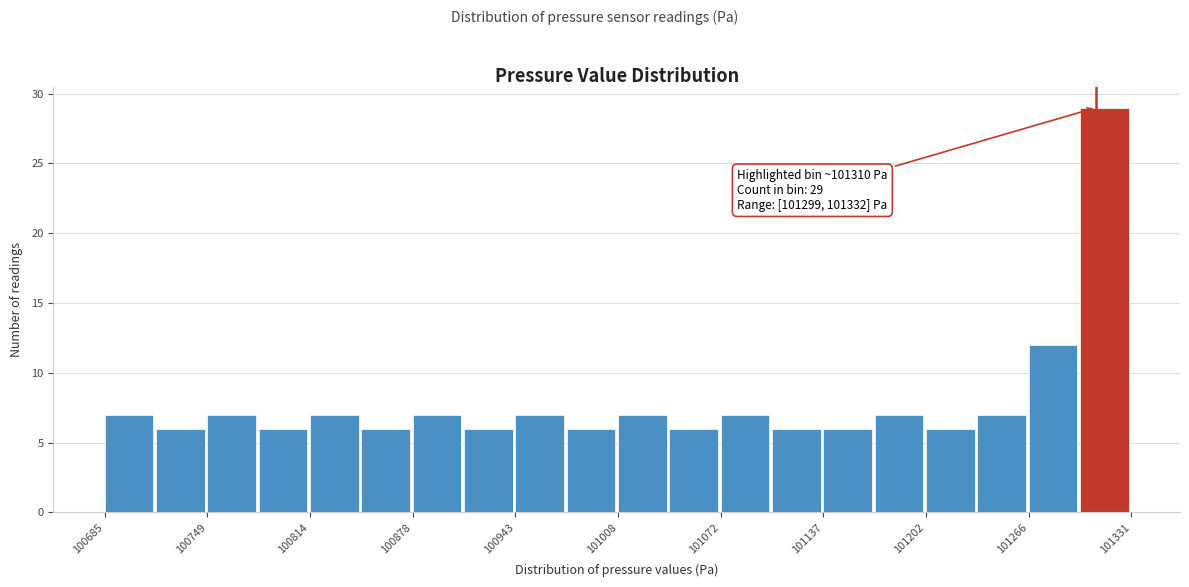

Around what value on the x-axis is the tallest bar? Give the approximate position of its centre, as read against the axis.

101310